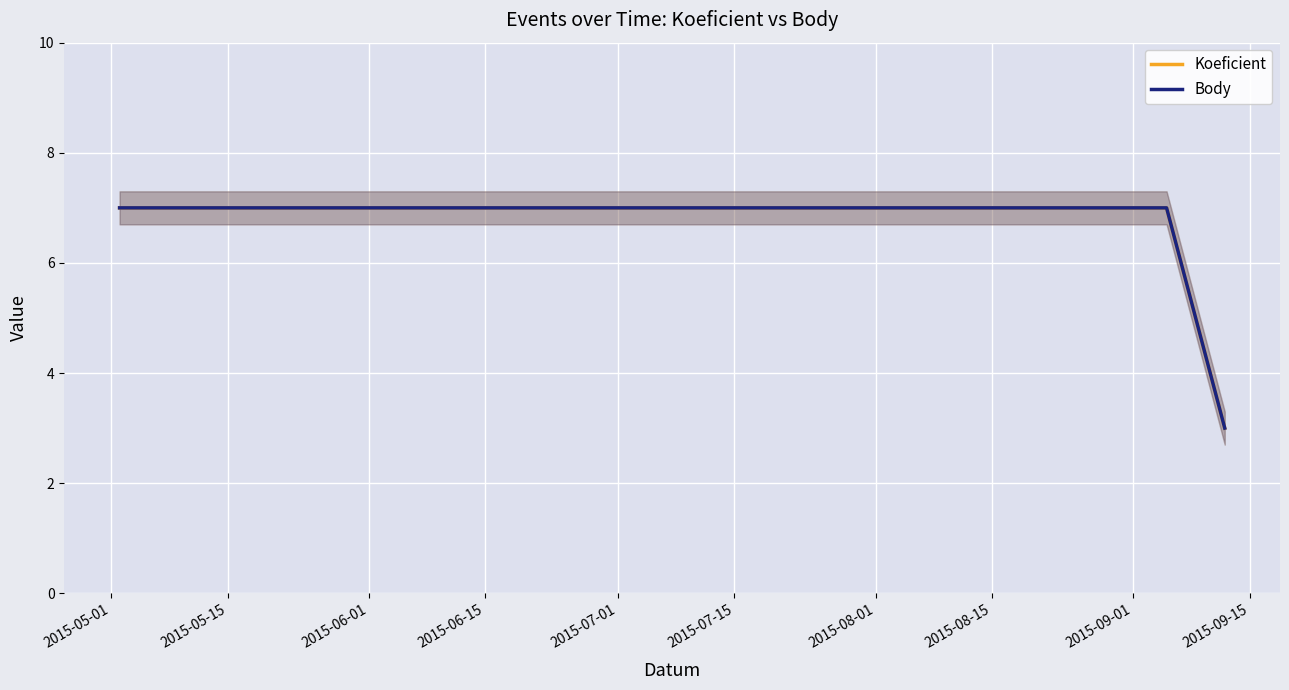

What are all the series names shown in the legend?

Koeficient, Body